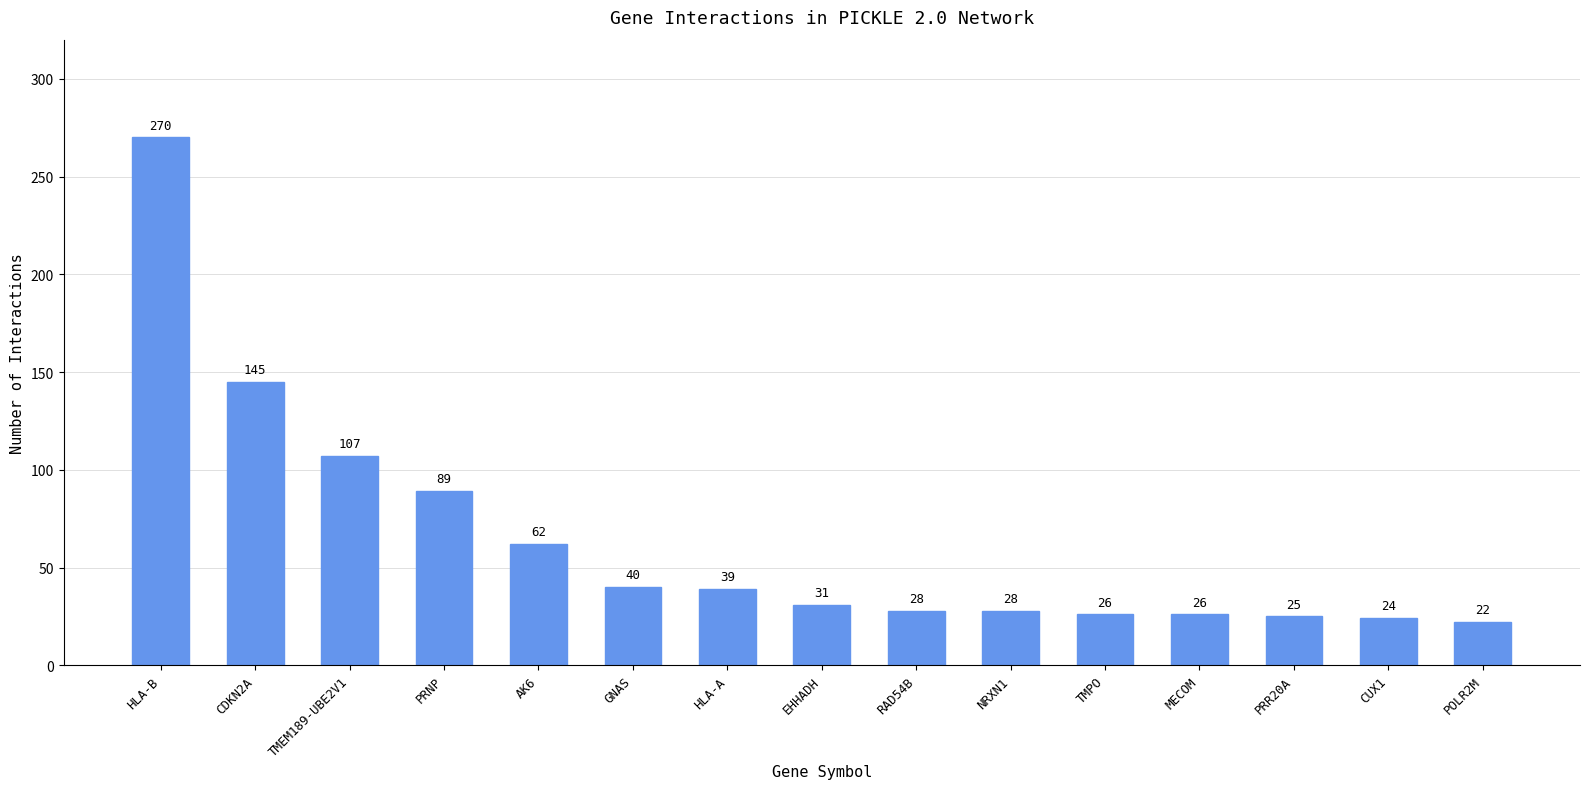

Reading left to right, transcribe all the data shown in this chart.

270	145	107	89	62	40	39	31	28	28	26	26	25	24	22